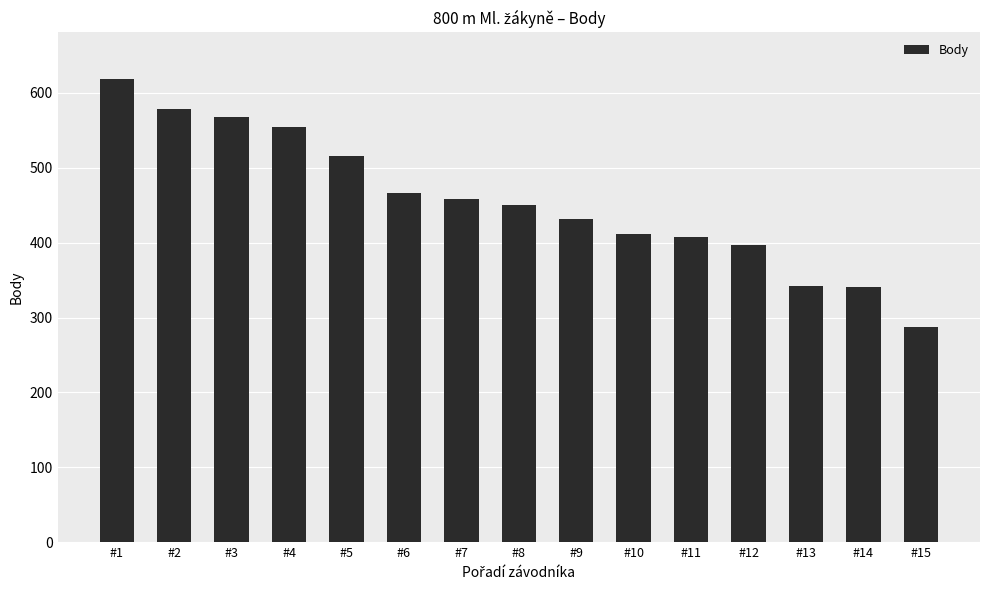

How many data points are less than 450?

7